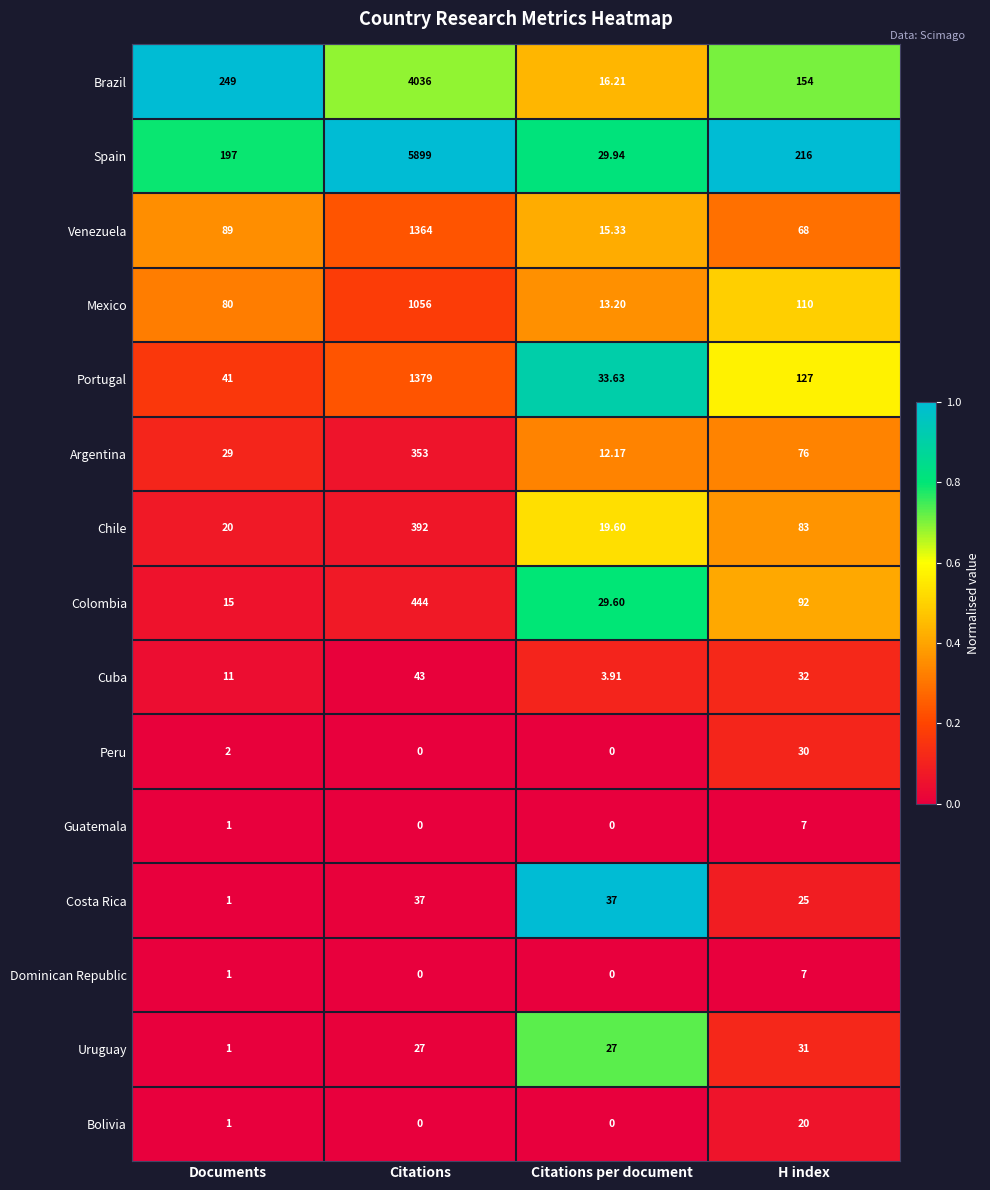

At how many categories does at least one series exceed 0?

4